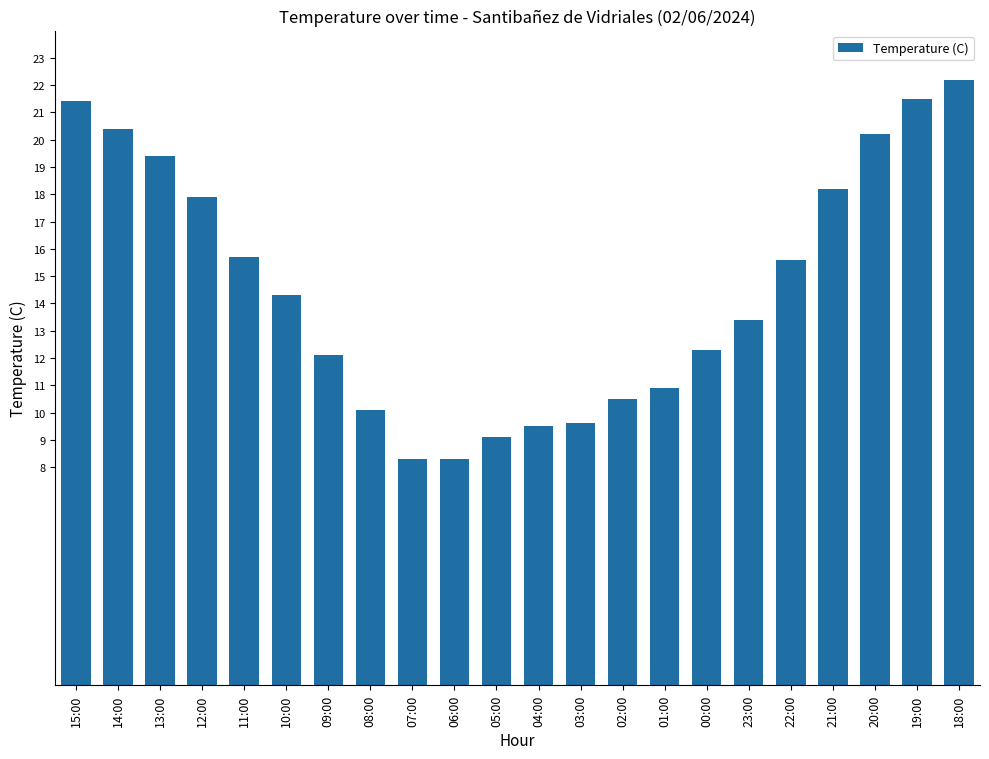

True or false: the data shows 4.5 at 07:00.

False